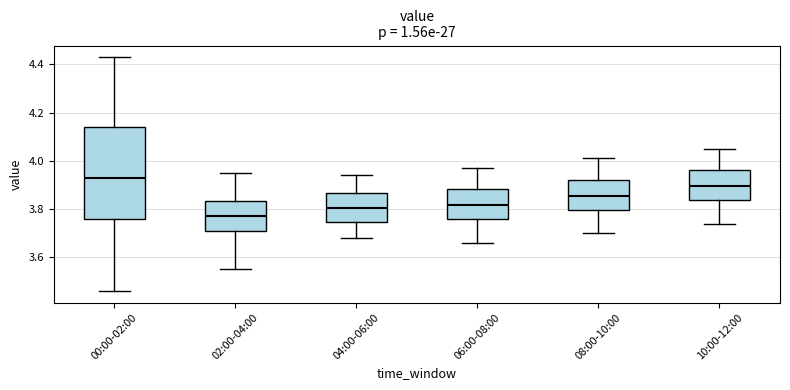

Reading left to right, read every box against the y-axis: the position of its median line, the range the box covers, and the ends of its whiskers. The values are not printed on the chart, so give them approximately, as read against the axis.

00:00-02:00: median 3.94, box 3.76 to 4.14, whiskers 3.46 to 4.44
02:00-04:00: median 3.78, box 3.70 to 3.84, whiskers 3.56 to 3.96
04:00-06:00: median 3.80, box 3.74 to 3.86, whiskers 3.68 to 3.94
06:00-08:00: median 3.82, box 3.76 to 3.88, whiskers 3.66 to 3.98
08:00-10:00: median 3.86, box 3.80 to 3.92, whiskers 3.70 to 4.02
10:00-12:00: median 3.90, box 3.84 to 3.96, whiskers 3.74 to 4.06